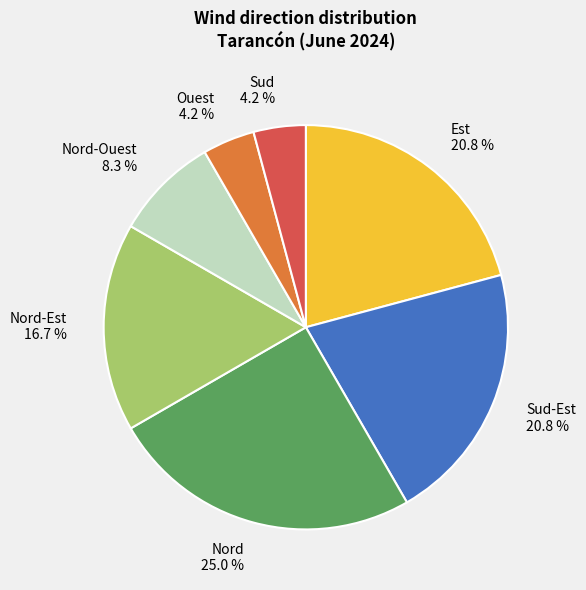

Is there any slice that represents more than half of the pie?

No